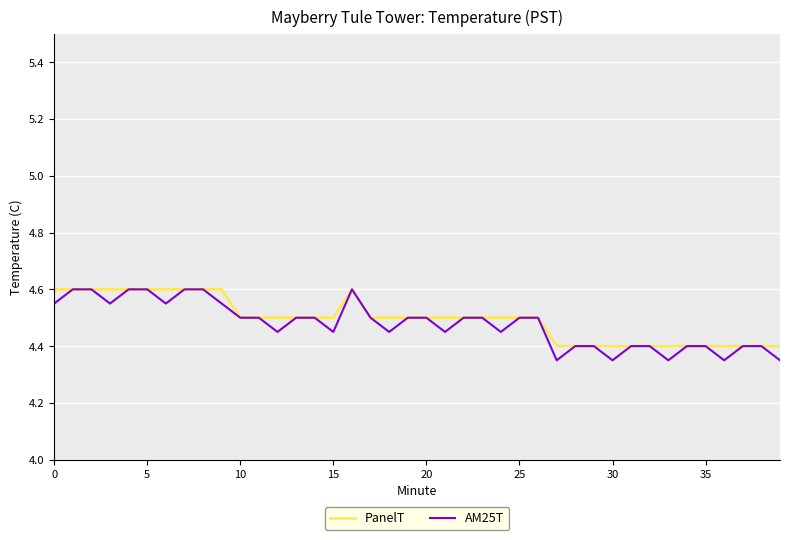

What is the highest value of the PanelT series?

4.6